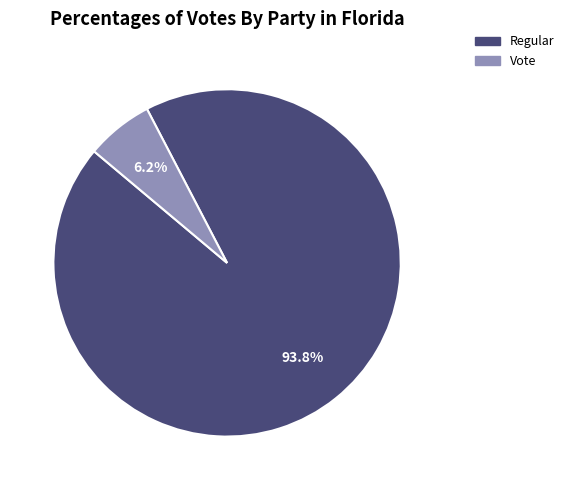

Between Vote and Regular, which is larger?

Regular